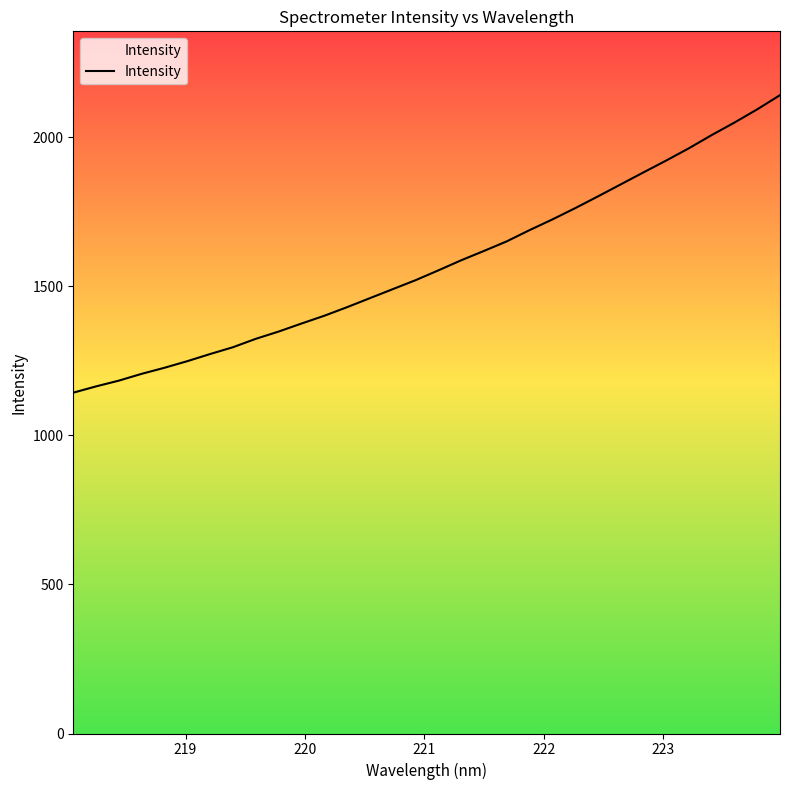

What is the difference between the maximum and minimum values?

997.8